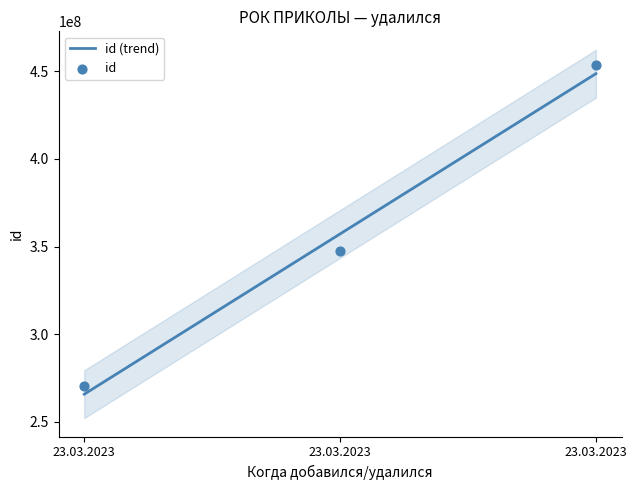

What is the change in value from 23.03.2023 to 23.03.2023?

+182800411